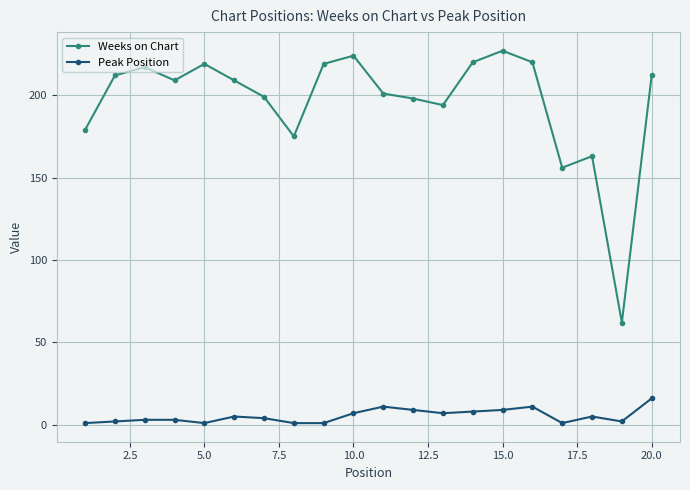

What is the difference between the maximum and minimum values in the Weeks on Chart series?

165